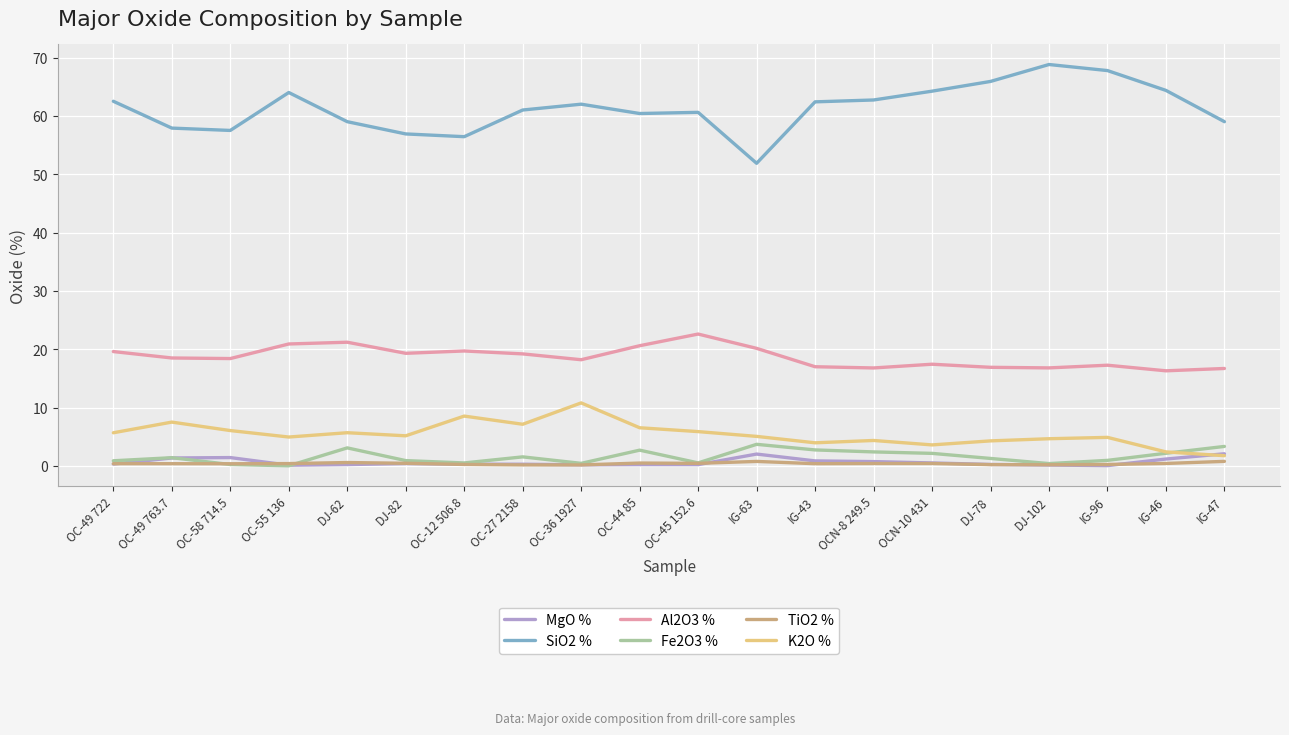

What are all the series names shown in the legend?

MgO %, SiO2 %, Al2O3 %, Fe2O3 %, TiO2 %, K2O %